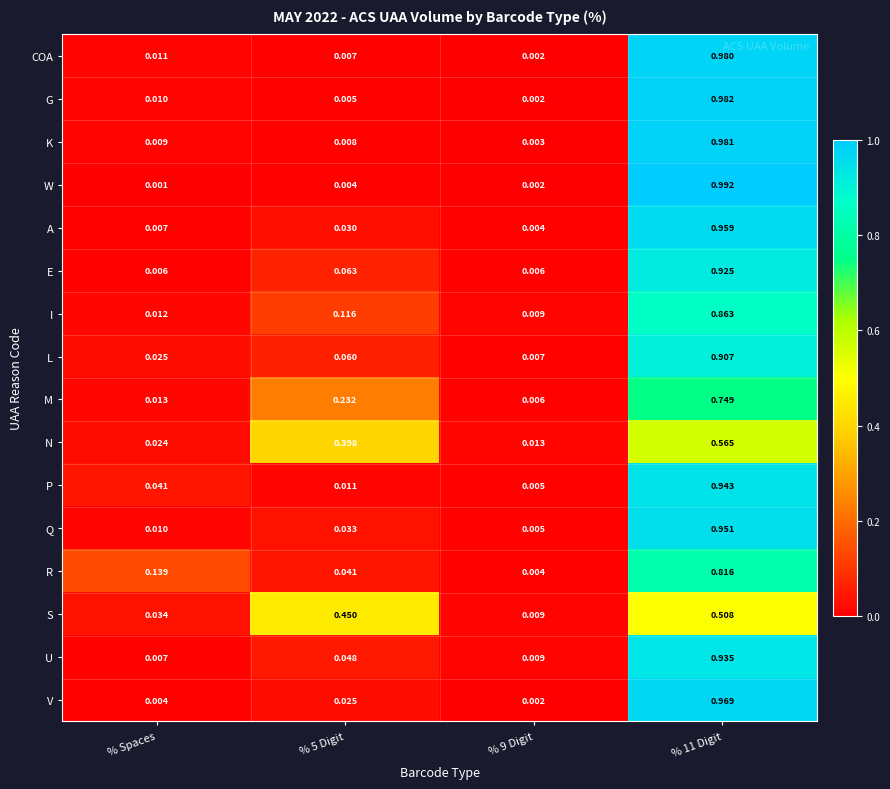

List the series in order of their peak value, highest first.

W, G, K, COA, V, A, Q, P, U, E, L, I, R, M, N, S